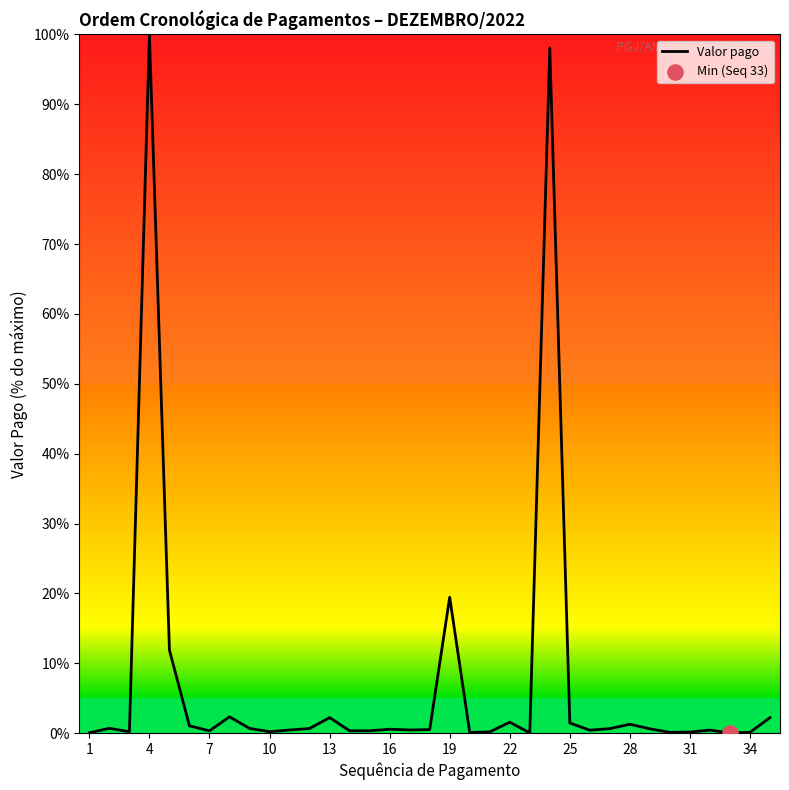

What is the maximum value shown in the chart?

100.0